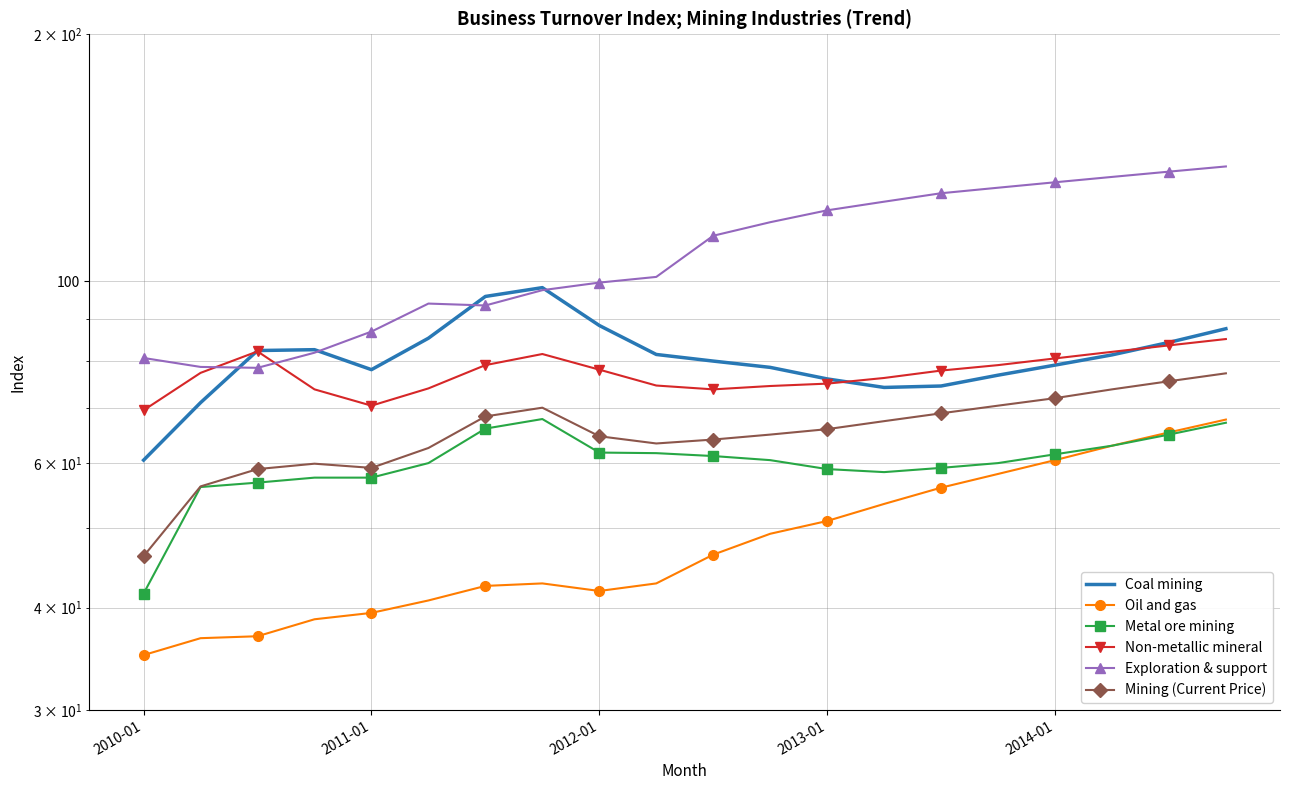

At which label does Non-metallic mineral reach its minimum?

2010-01